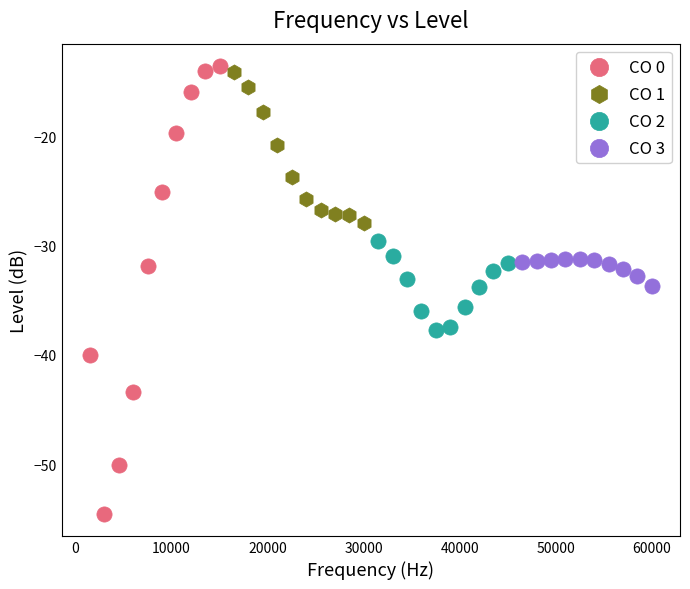

Which series reaches the maximum Y coordinate?

CO 0